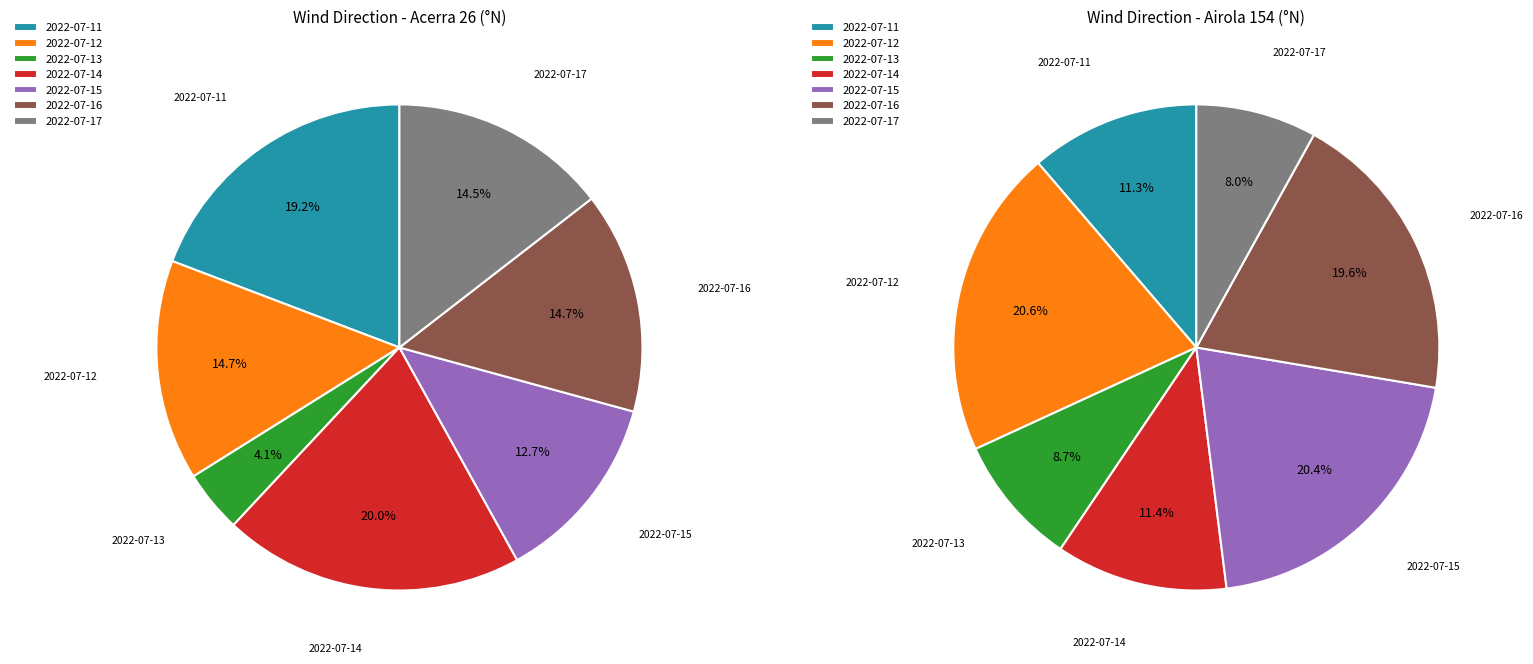

Combined, what portion of the pie is 2022-07-13 and 2022-07-12?

18.8%